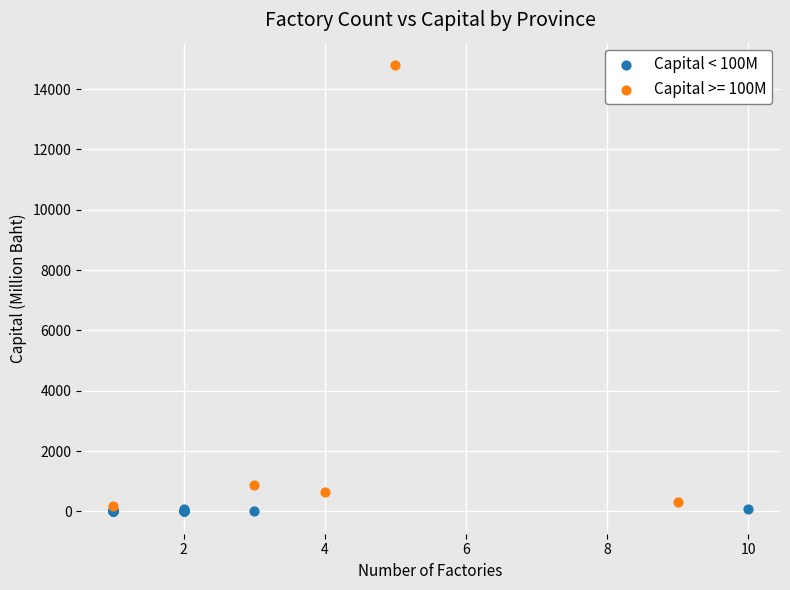

Which series has the widest spread of Y values?

Capital >= 100M